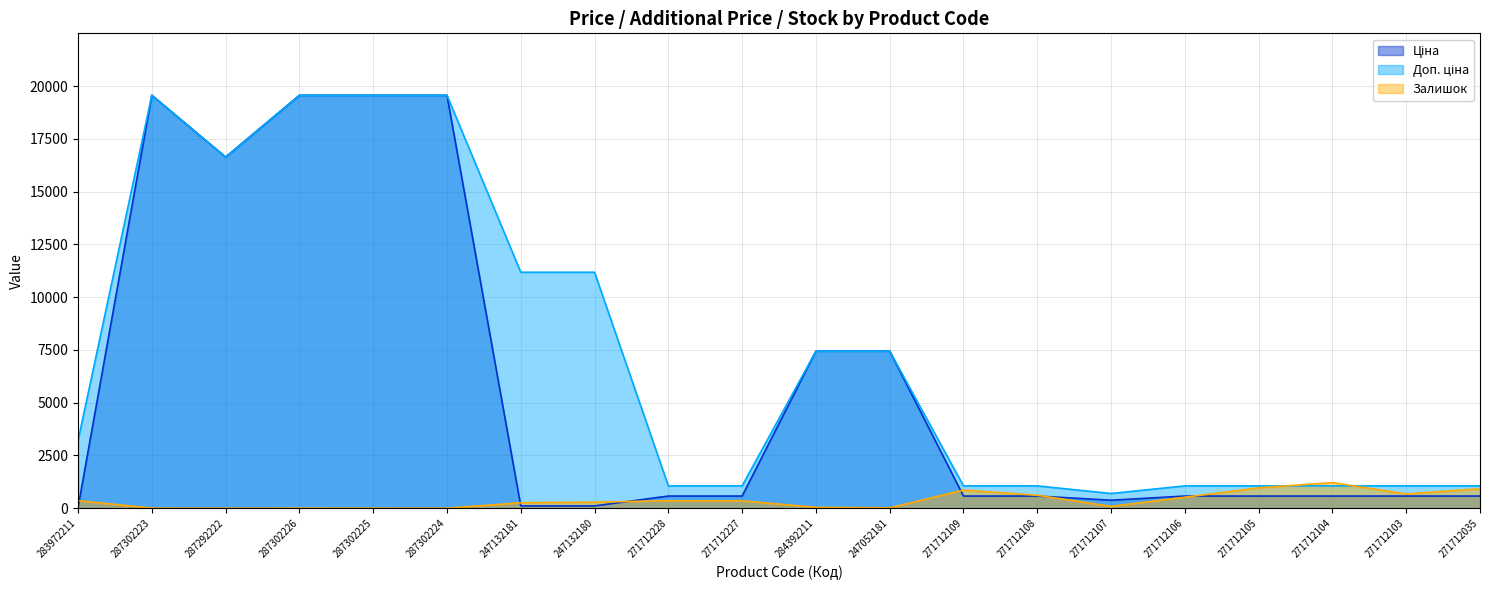

Which series has the largest total across all categories?

Доп. ціна